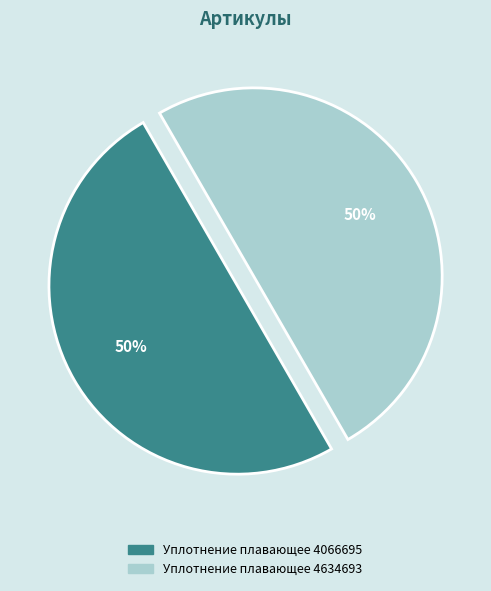

True or false: Уплотнение плавающее 4066695 accounts for 50% of the total.

True